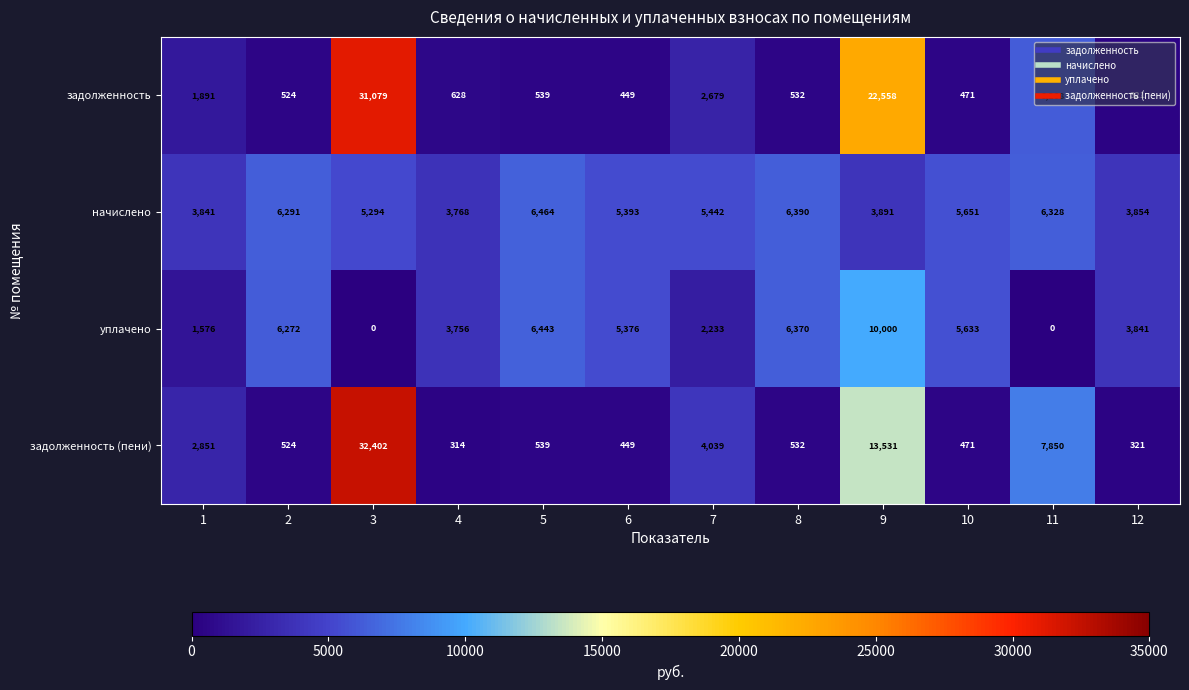

What is the difference between the начислено values at 8 and 10?

739